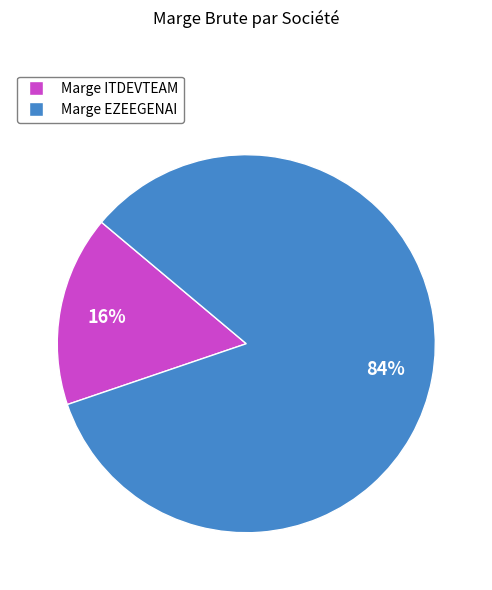

Is there a majority slice in this chart?

Yes